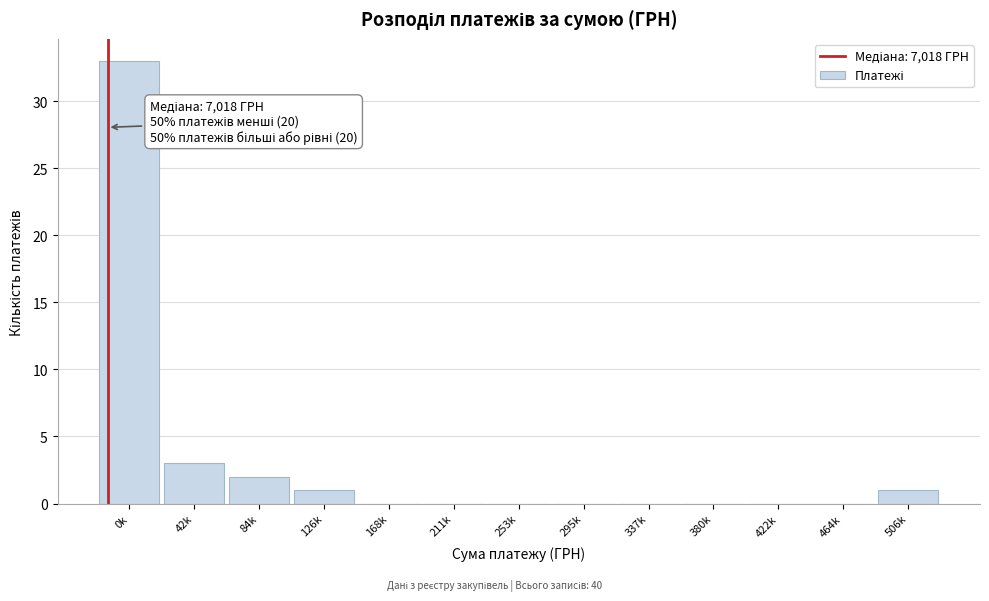

Reading left to right, what are all the values shown in this chart?

0k=33	42k=3	84k=2	126k=1	168k=0	211k=0	253k=0	295k=0	337k=0	380k=0	422k=0	464k=0	506k=1